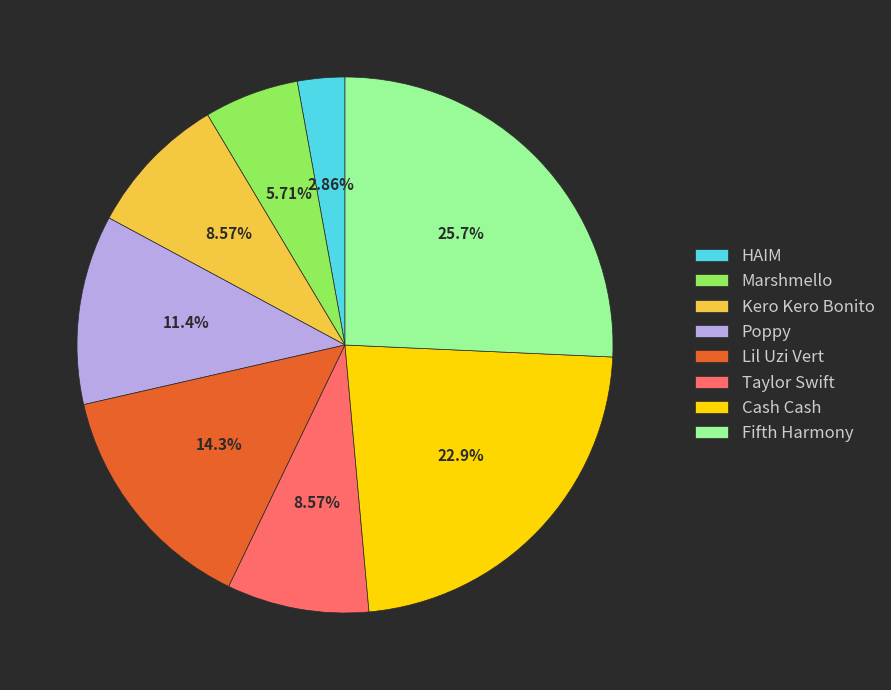

Is Fifth Harmony the majority of the pie?

No